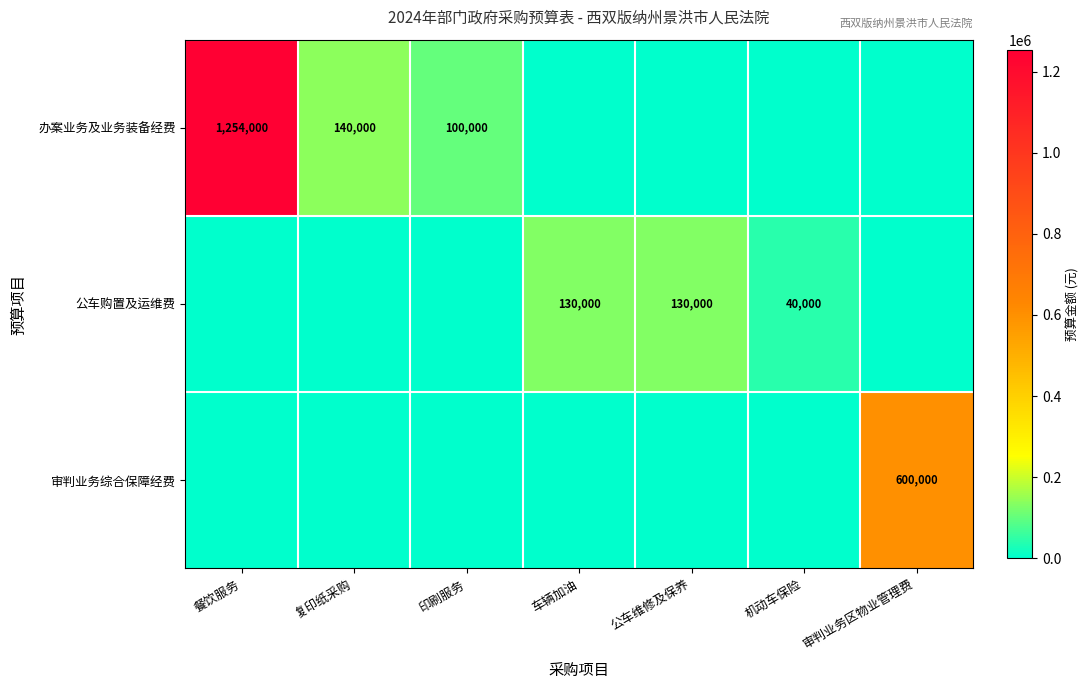

True or false: 办案业务及业务装备经费 has a value of 48479 at 印刷服务.

False